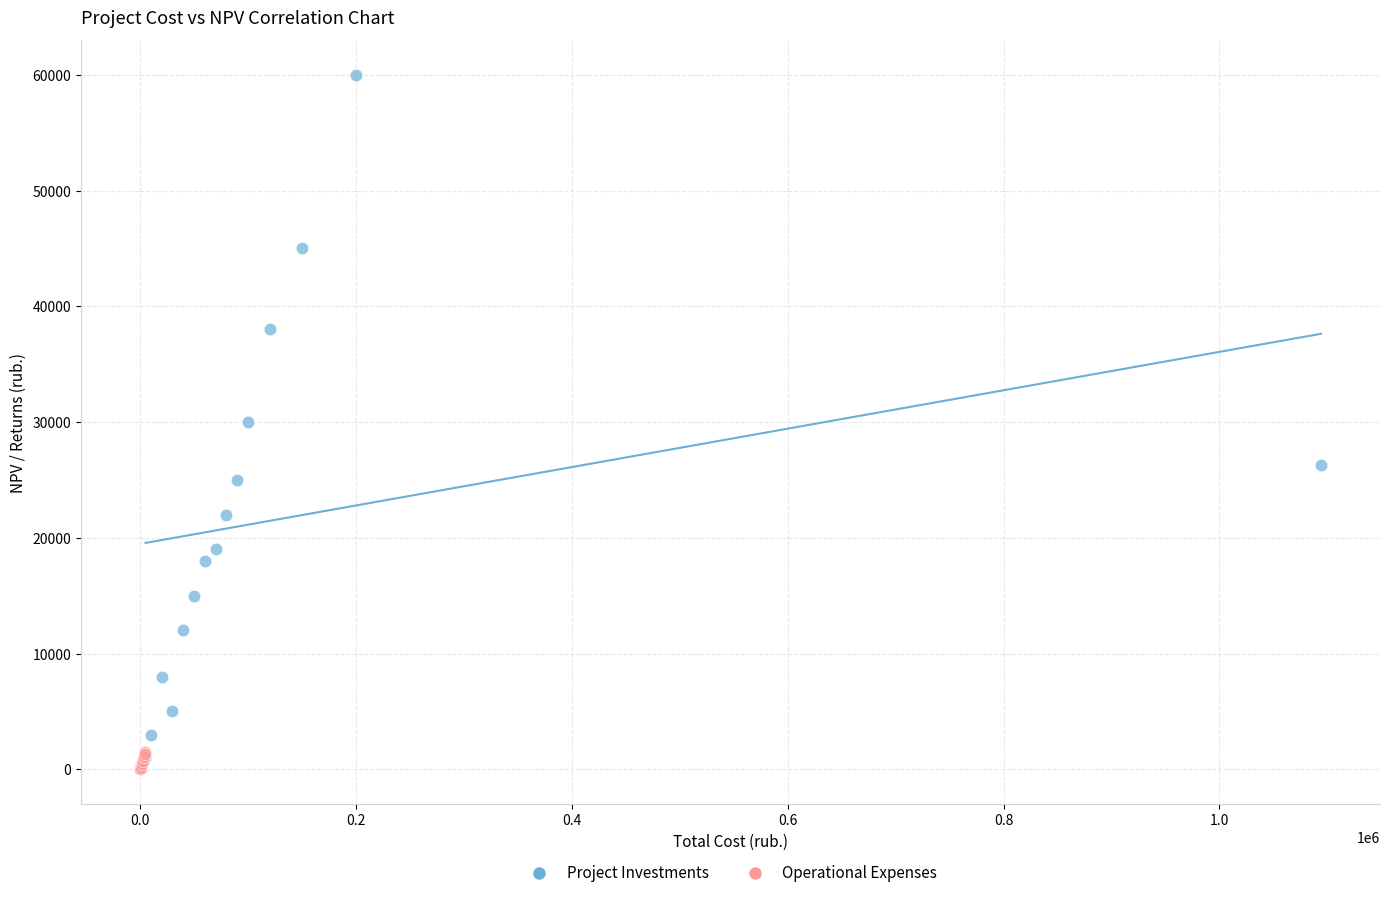

Which series has the widest spread of Y values?

Project Investments